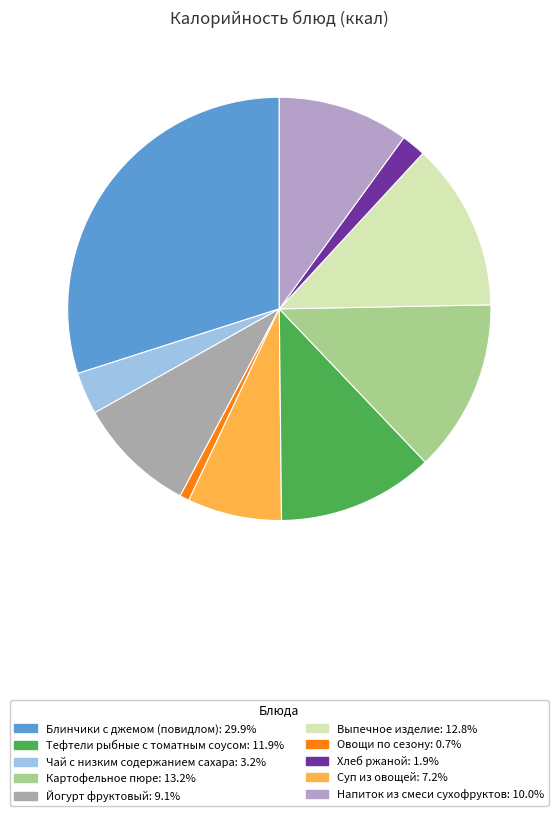

Which category has the biggest portion of the pie?

Блинчики с джемом (повидлом)